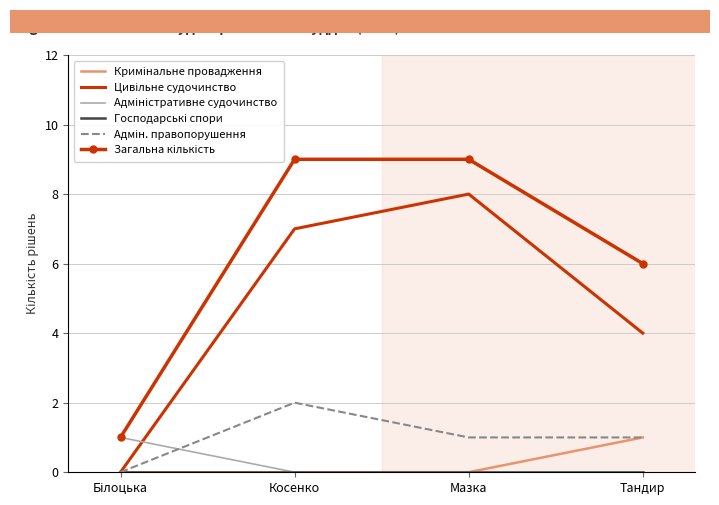

Reading left to right, what are all the values shown in this chart?

Кримінальне провадження: 0	0	0	1
Цивільне судочинство: 0	7	8	4
Адміністративне судочинство: 1	0	0	0
Господарські спори: 0	0	0	0
Адмін. правопорушення: 0	2	1	1
Загальна кількість: 1	9	9	6